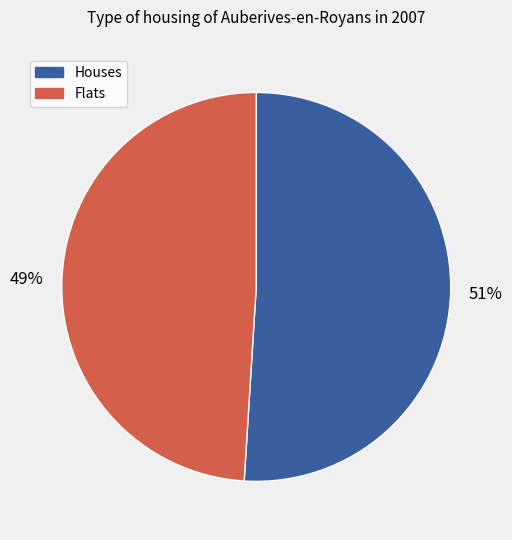

Rank the categories by value from lowest to highest.

Flats, Houses